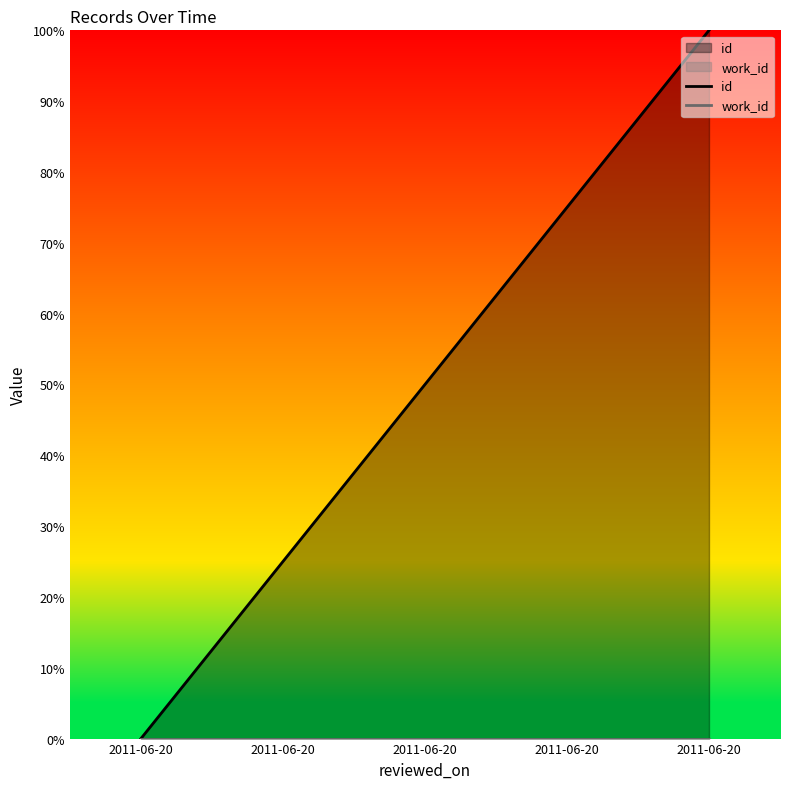

The id series shows 0 at 2011-06-20. True or false?

True